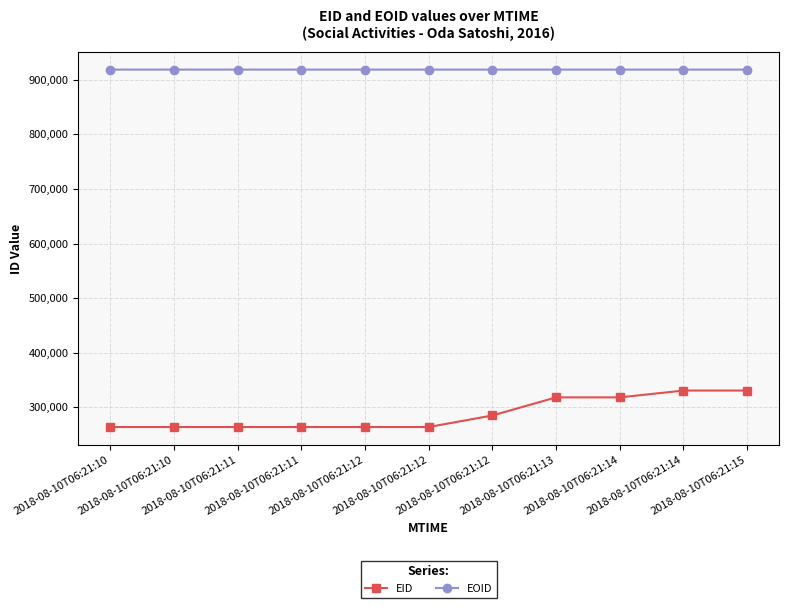

What is the minimum value for EID?

263711